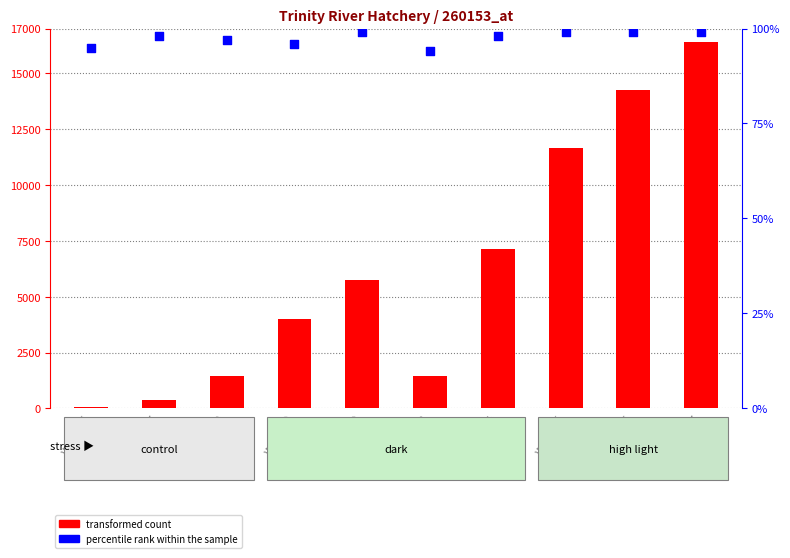

What is the total value across all series at Week 38?

1538